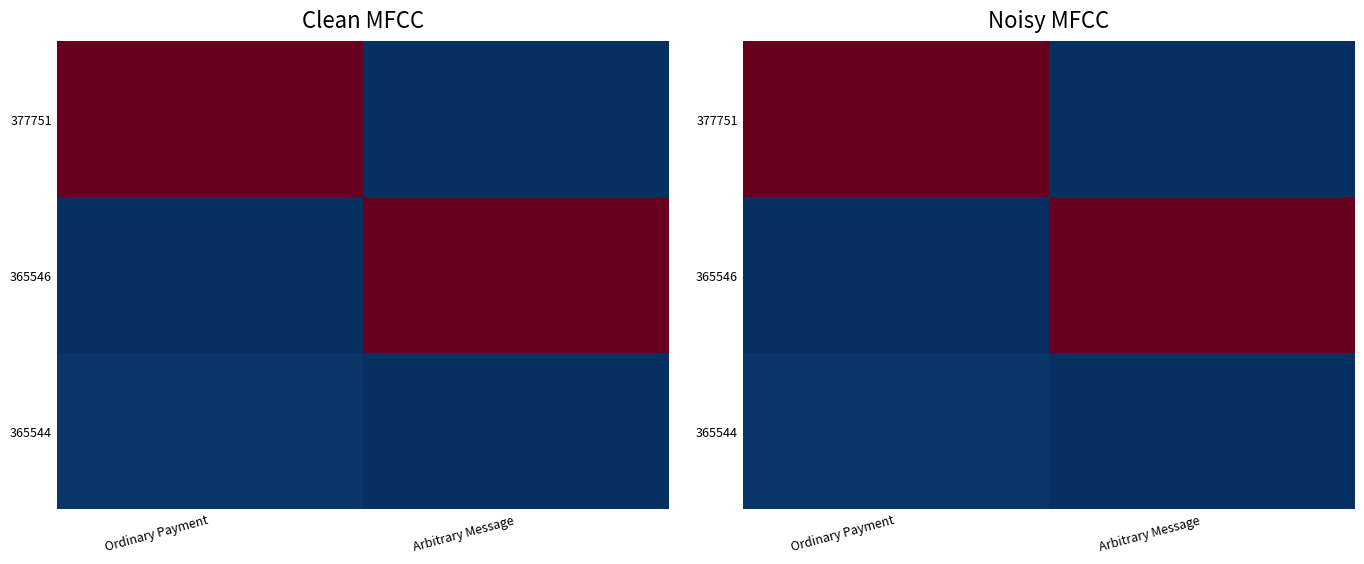

What is the maximum value shown in the chart?

16728045394323765248